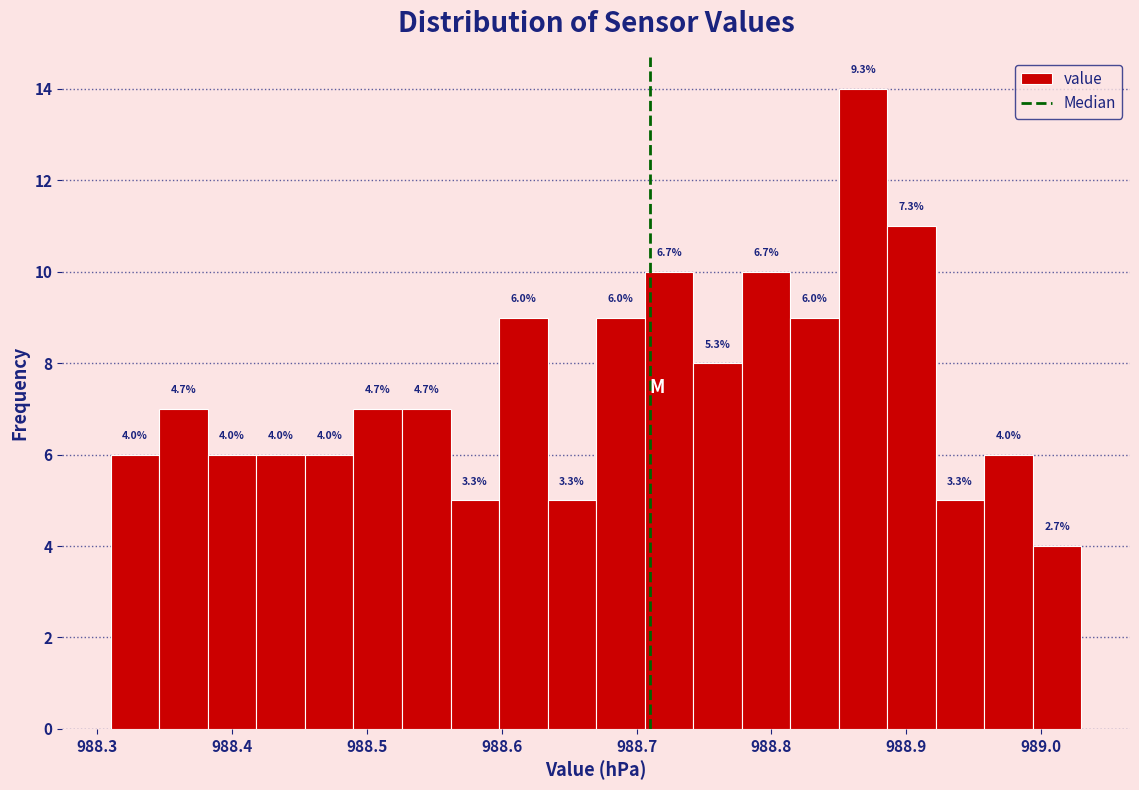

Read against the x-axis, roughly where is the centre of the tallest bar?

988.87